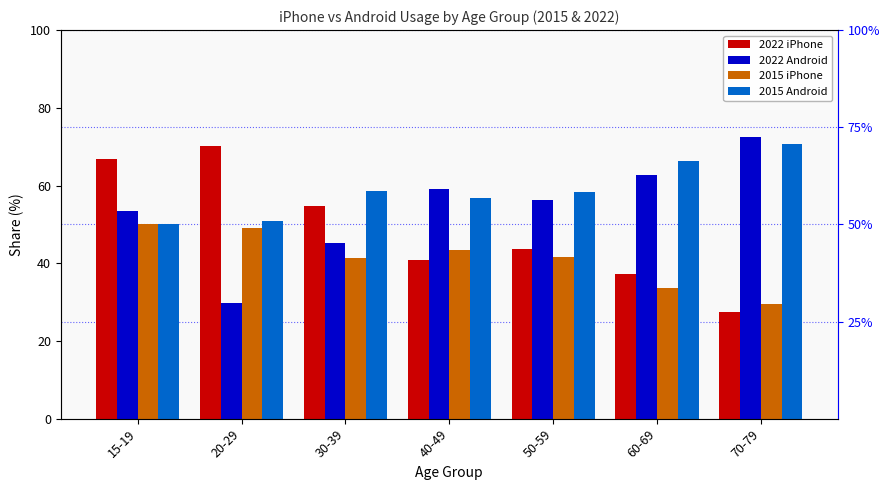

The value of 2015 iPhone at 70-79 is 29.4. True or false?

True